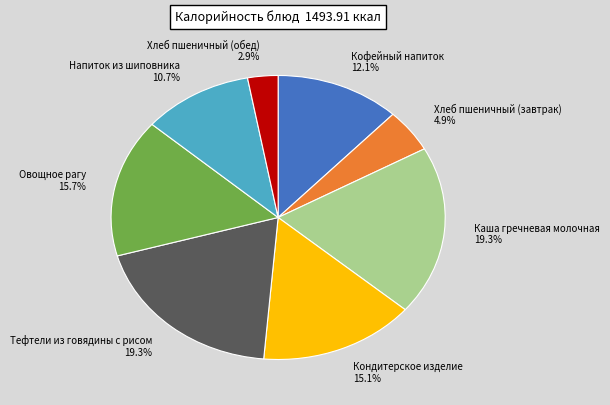

To the nearest percent, what portion does Каша гречневая молочная represent?

19%